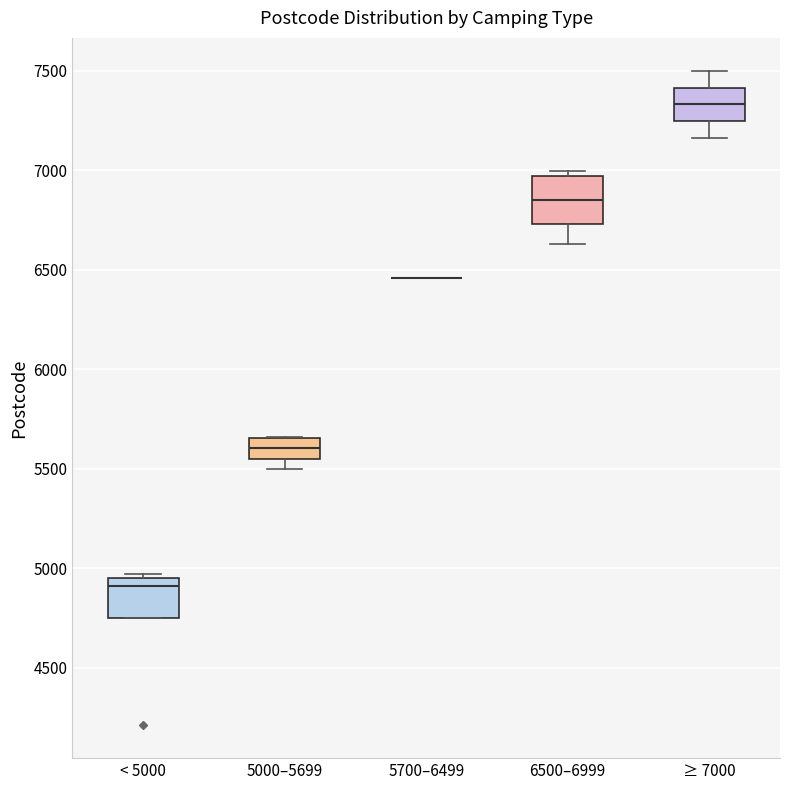

Where is the upper edge of the box for 5000–5699 on the y-axis? The values are not printed on the chart, so give them approximately, as read against the axis.

5650